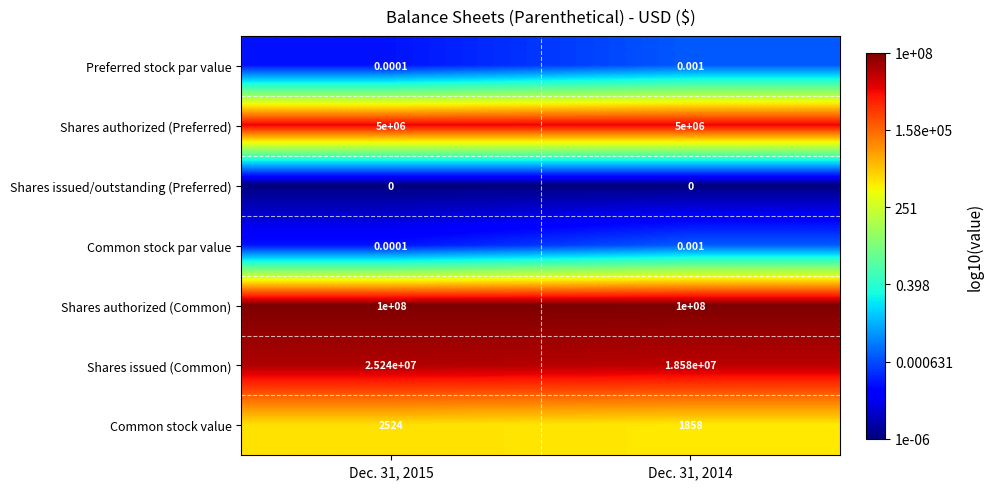

Is the value of Shares issued (Common) at Dec. 31, 2014 greater than the value of Shares authorized (Preferred) at Dec. 31, 2014?

Yes